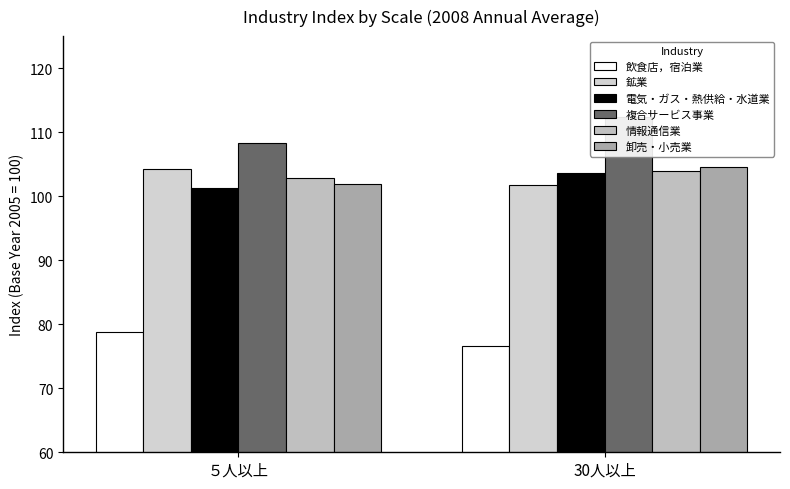

Reading left to right, transcribe all the data shown in this chart.

飲食店，宿泊業: 78.8	76.6
鉱業: 104.2	101.8
電気・ガス・熱供給・水道業: 101.3	103.6
複合サービス事業: 108.3	112.4
情報通信業: 102.9	104.0
卸売・小売業: 101.9	104.6